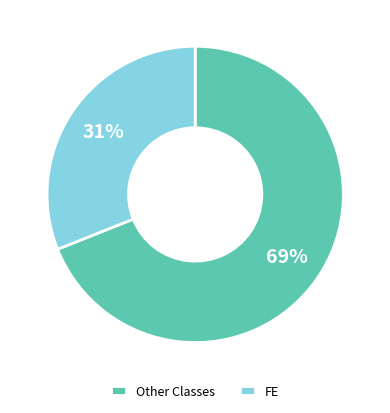

Rank the categories by value from lowest to highest.

FE, Other Classes